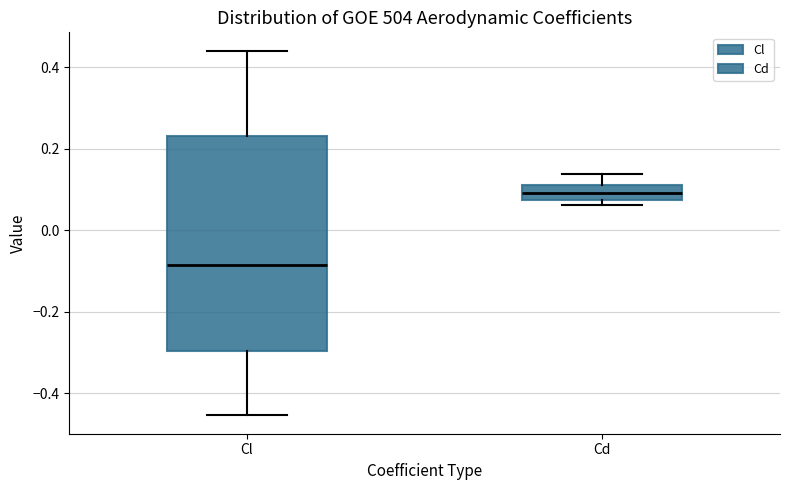

Where does the upper whisker of the box for Cl end on the y-axis? The values are not printed on the chart, so give them approximately, as read against the axis.

0.44